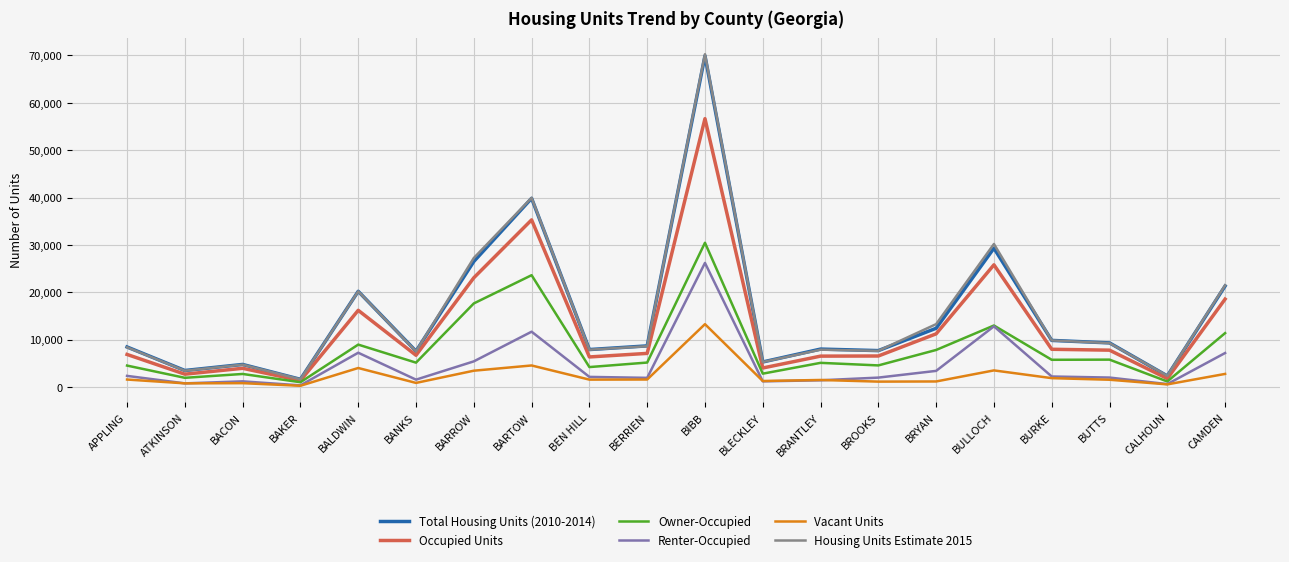

The value of Total Housing Units (2010-2014) at APPLING is 8457. True or false?

True